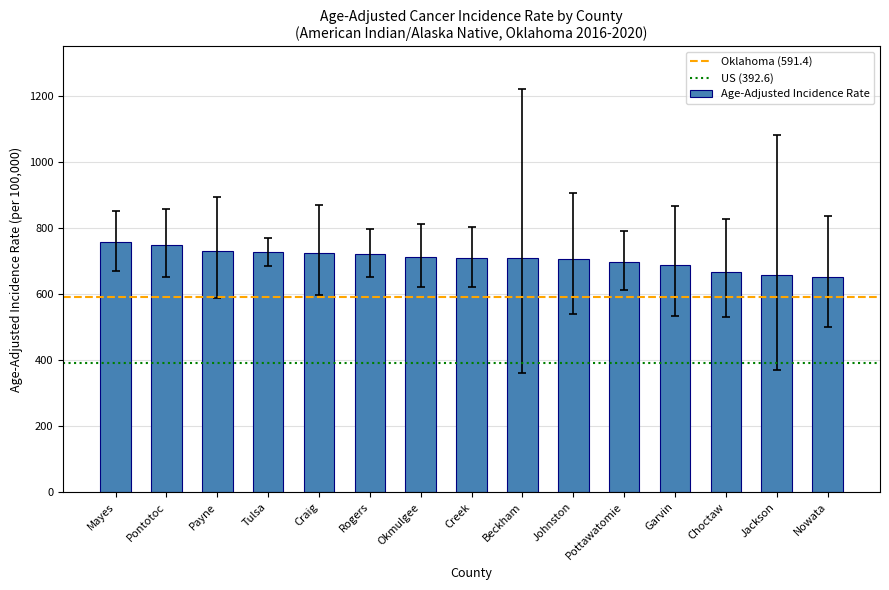

What is the ratio of the value at Nowata to the value at Jackson?

1.0